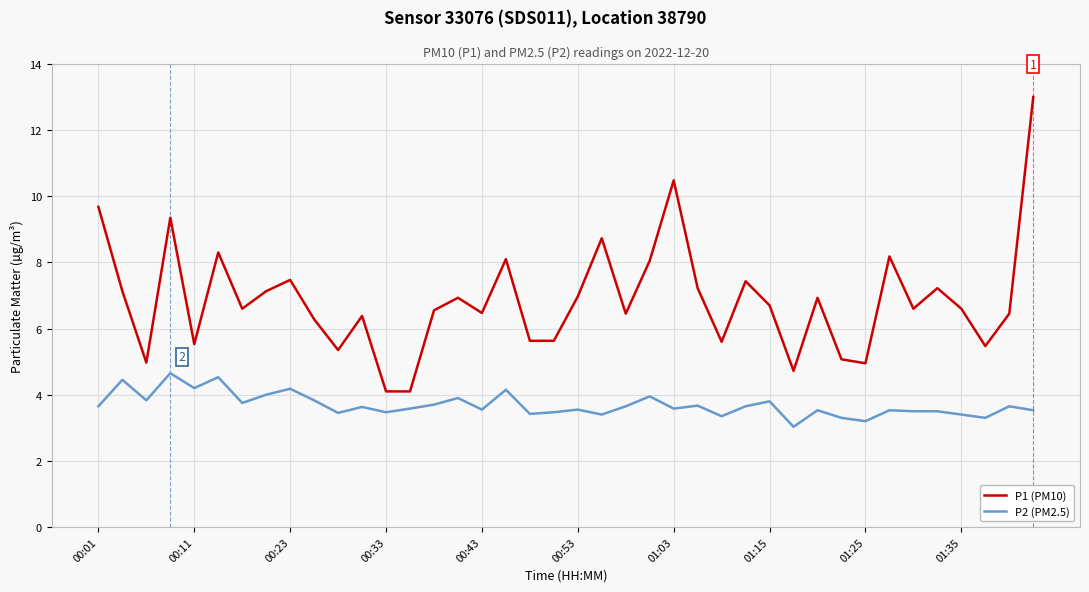

Which series has the largest total across all categories?

P1 (PM10)